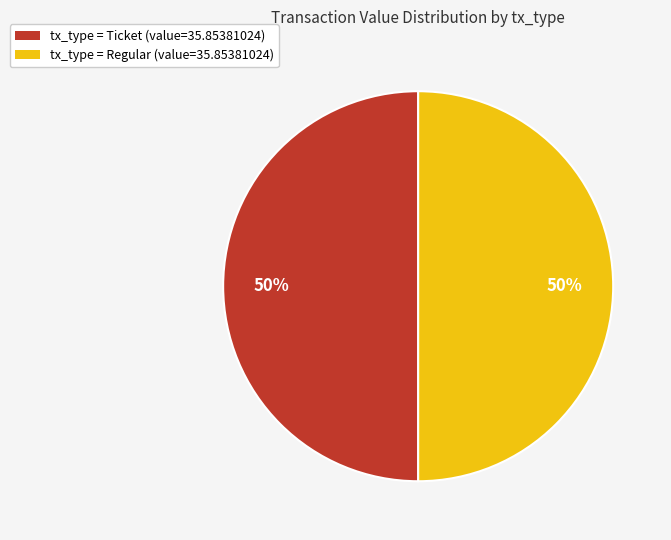

Do tx_type = Ticket (value=35.85381024) and tx_type = Regular (value=35.85381024) together represent more than half of the pie?

Yes